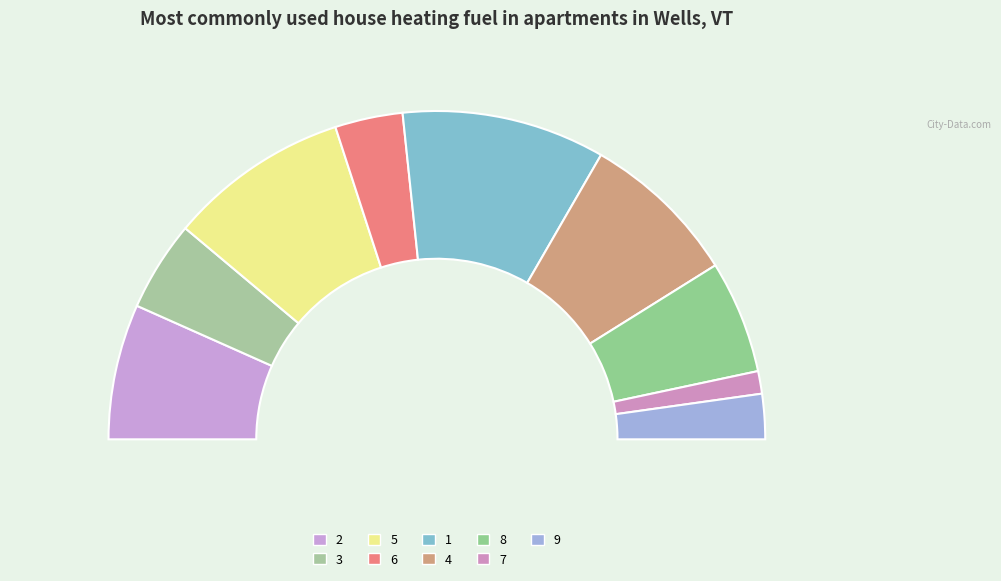

What percentage is the 1 slice, to the nearest percent?

20%